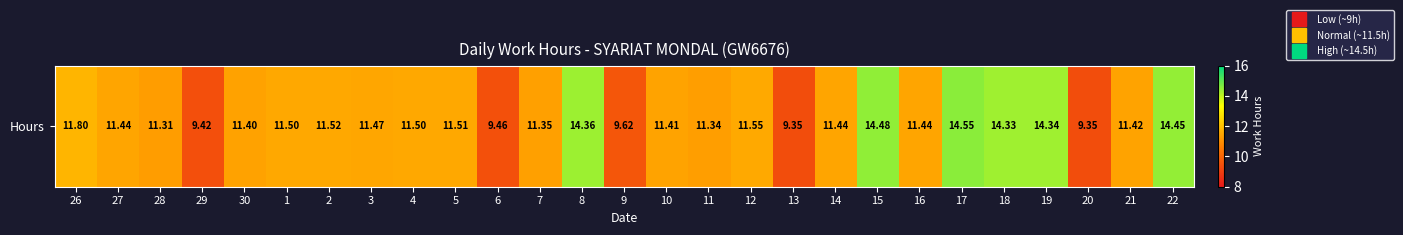

What is the difference between the maximum and minimum values?

5.2